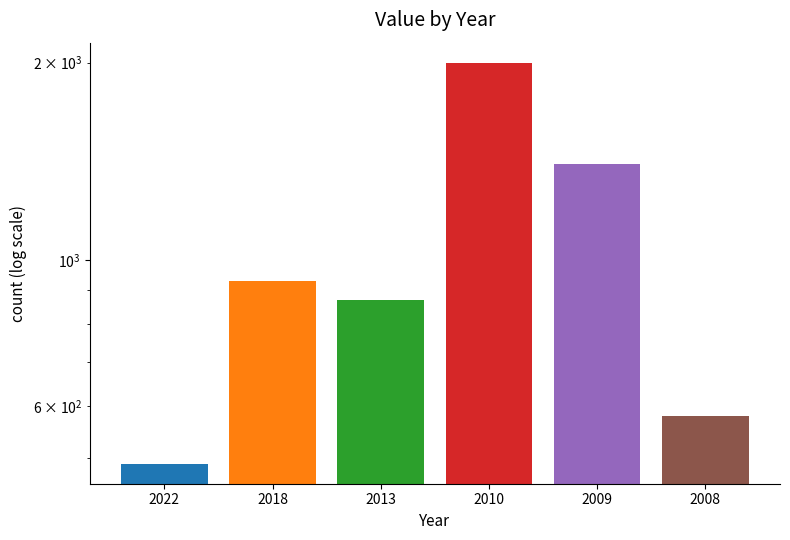

What is the average value?

1045